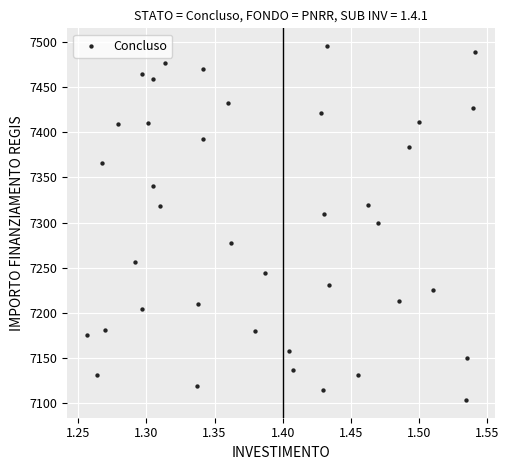

What is the range of X values (max minus min)?

0.3